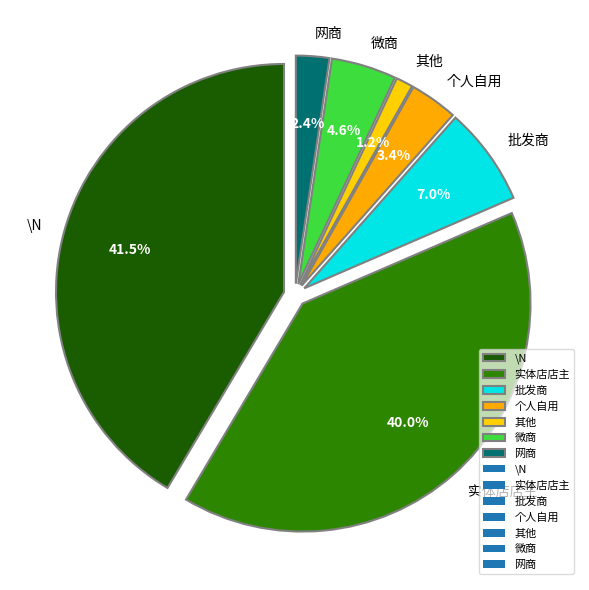

Which category has the biggest portion of the pie?

\N